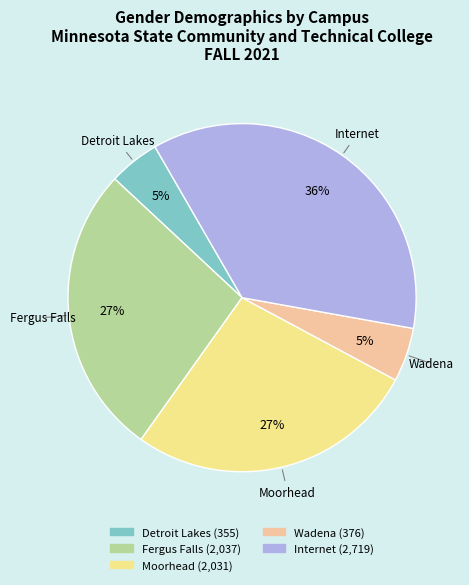

To the nearest percent, what percentage of the pie is Internet?

36%